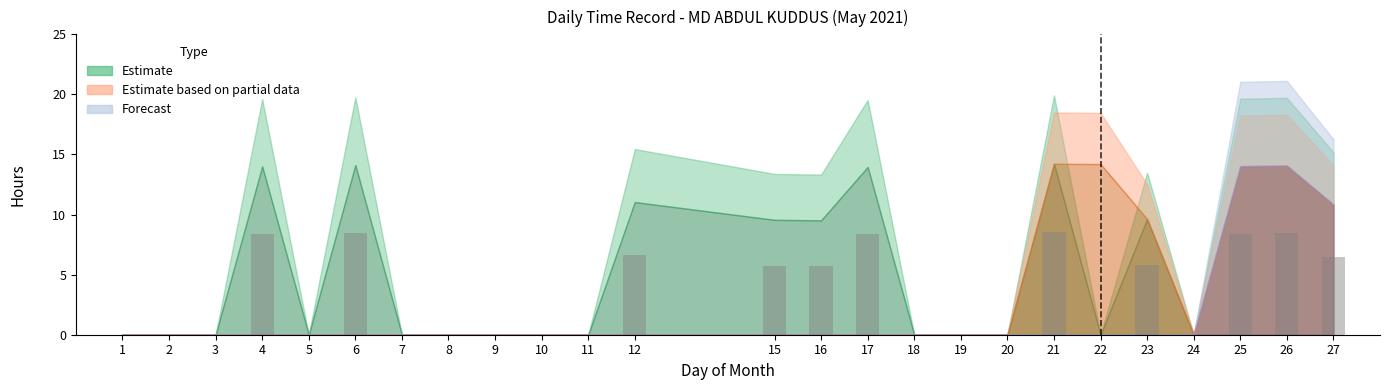

What is the maximum value shown in the chart?

8.5